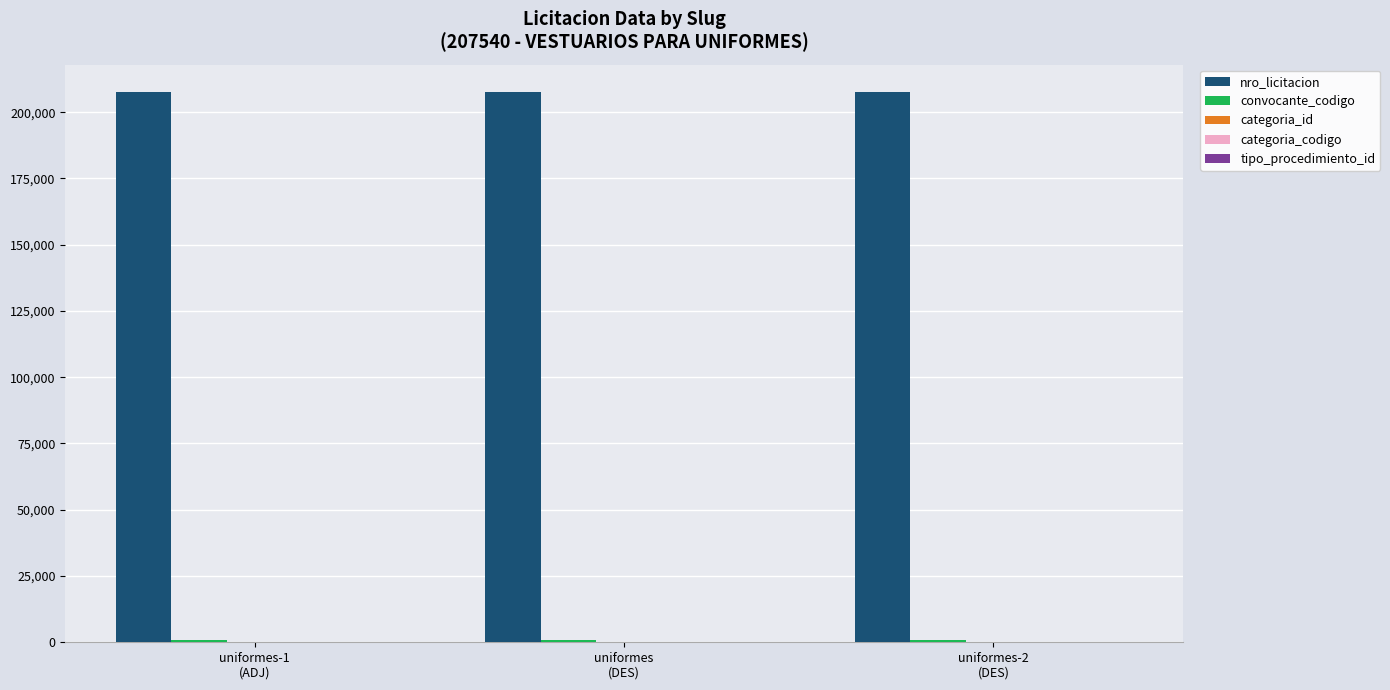

Which series has the largest total across all categories?

nro_licitacion